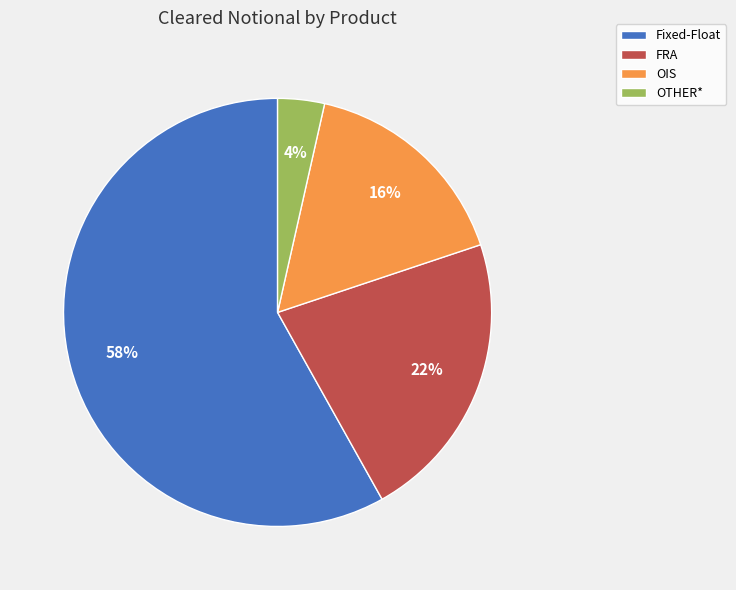

Combined, do OTHER* and Fixed-Float account for over 50%?

Yes